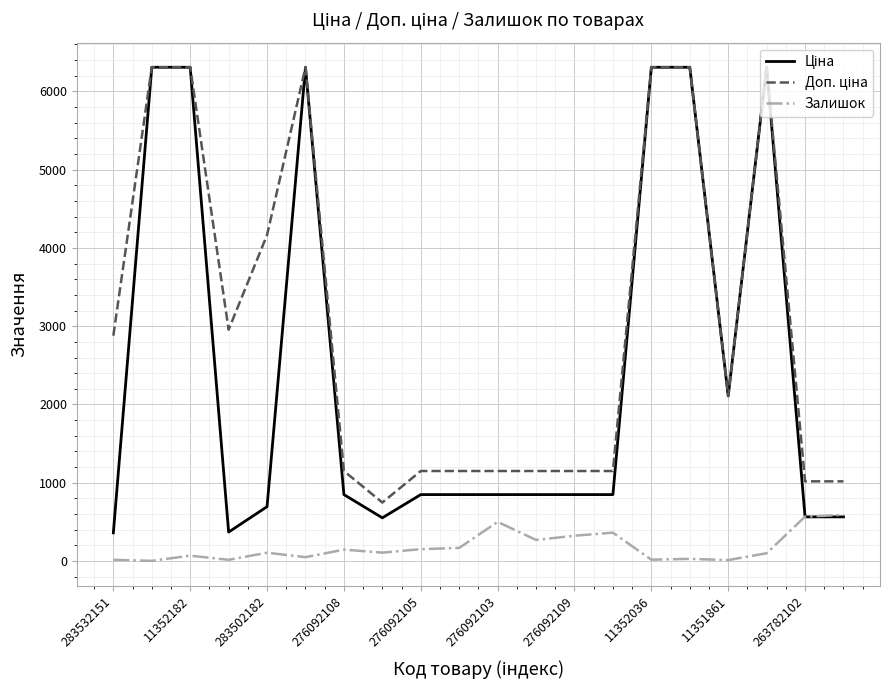

What is the spread (max minus min) of values at 276092108?

1004.7